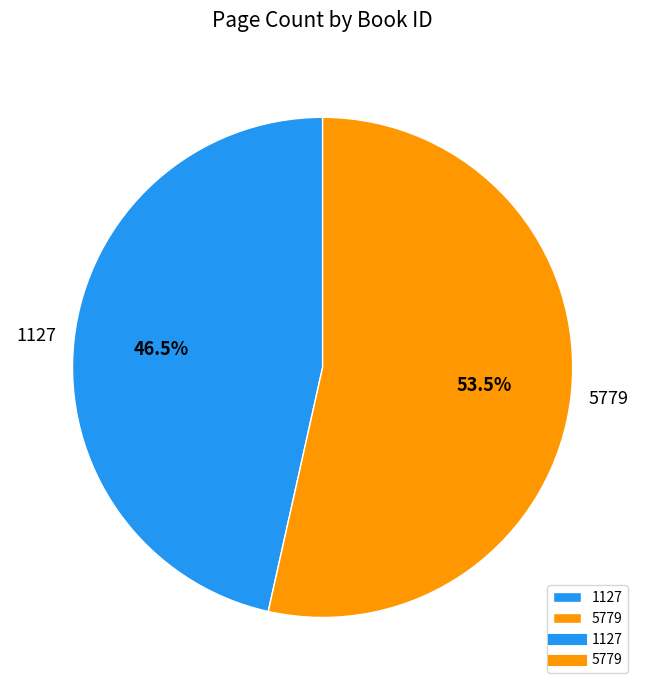

How many segments does this pie chart have?

2